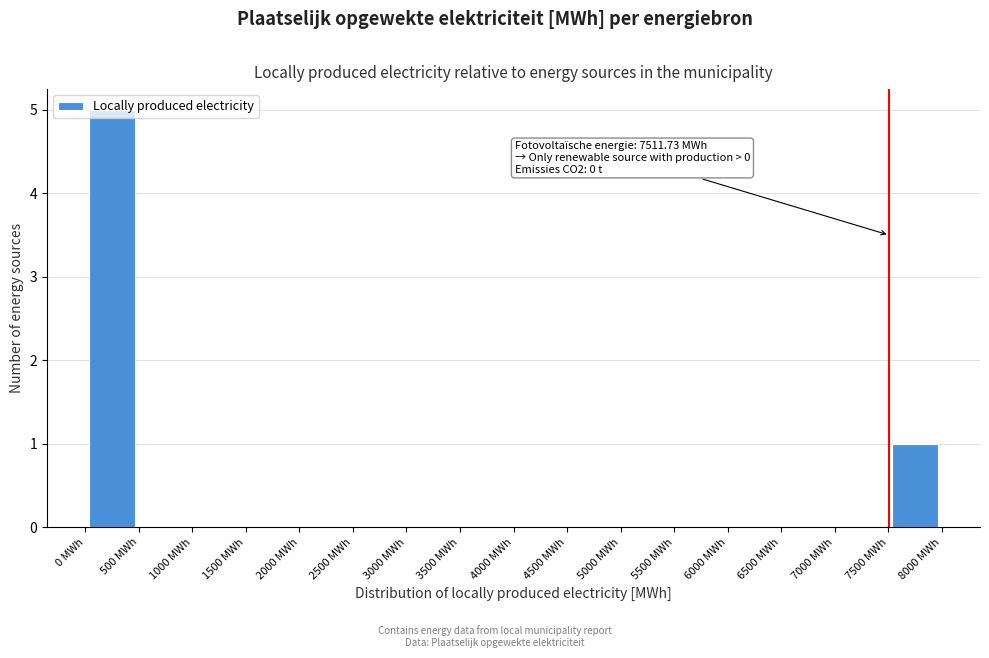

Over which range of the x-axis is the bar tallest?

0 to 500